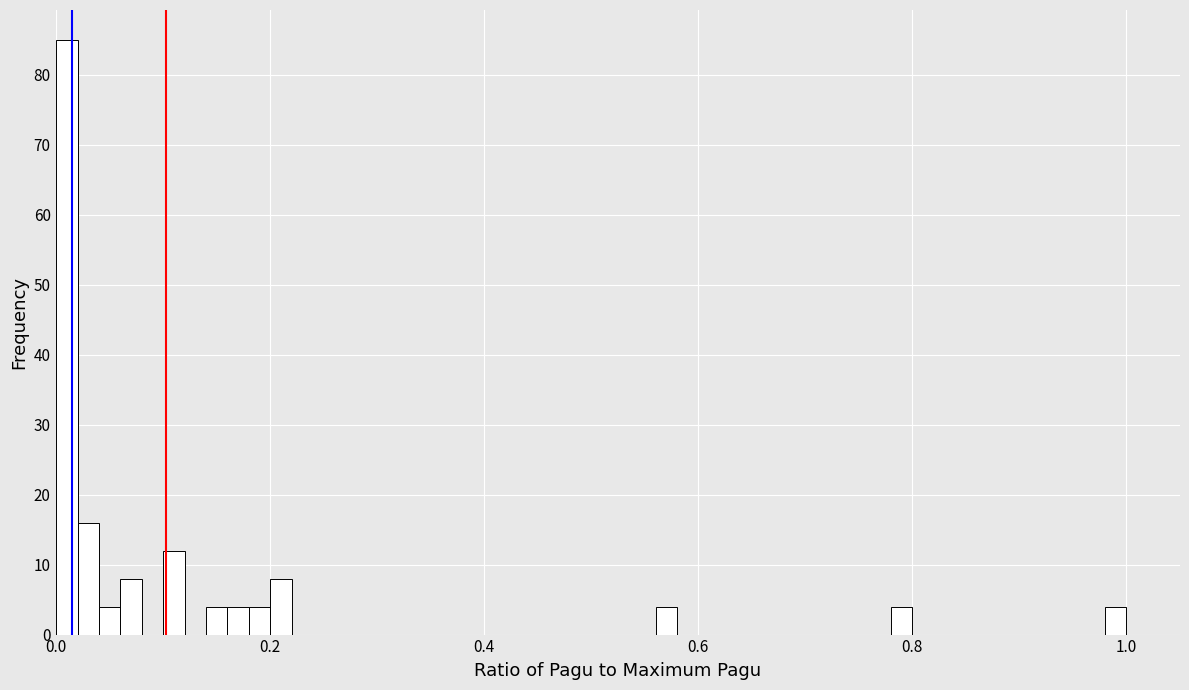

Read against the x-axis, roughly where is the centre of the tallest bar?

0.02